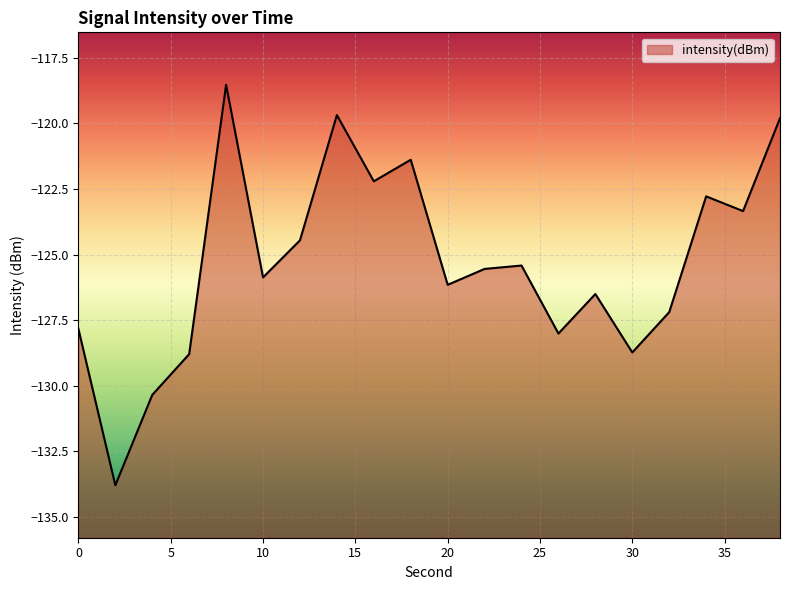

What is the sum of the values at 6 and 38?

-248.6